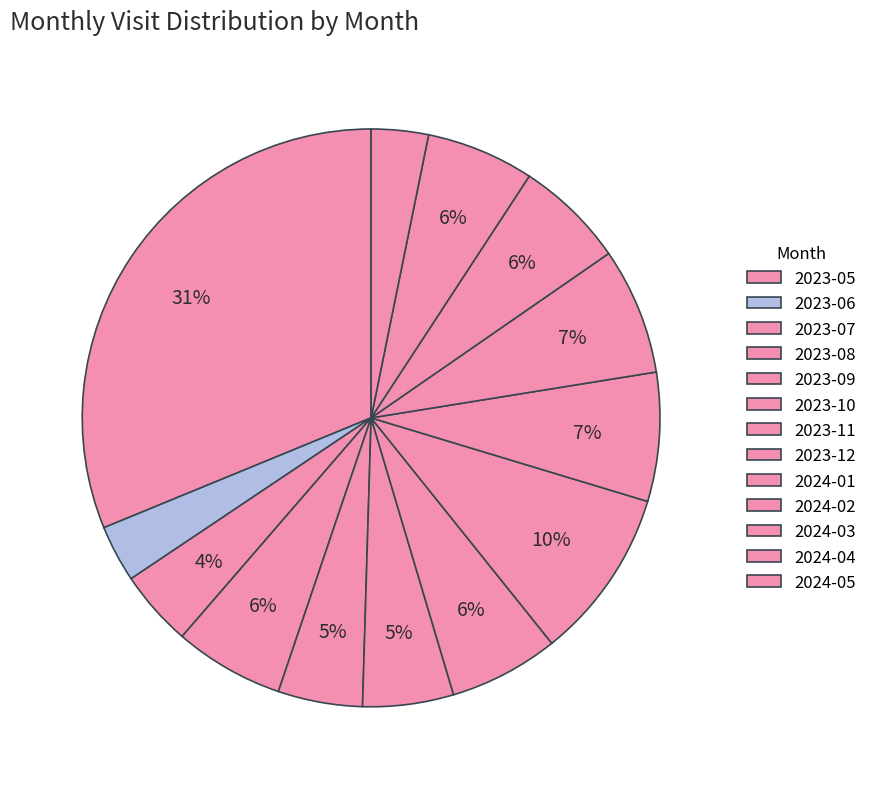

What is the smallest slice in the pie chart?

2023-06